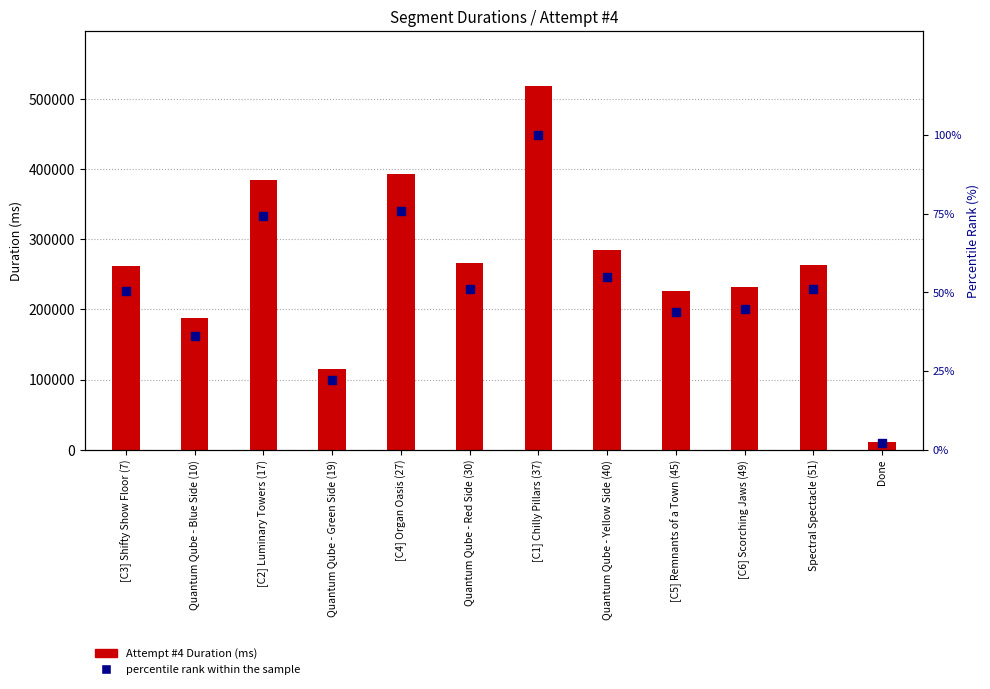

Is the value of Attempt #4 Duration (ms) at [C5] Remnants of a Town (45) greater than the value of percentile rank within the sample at [C1] Chilly Pillars (37)?

Yes